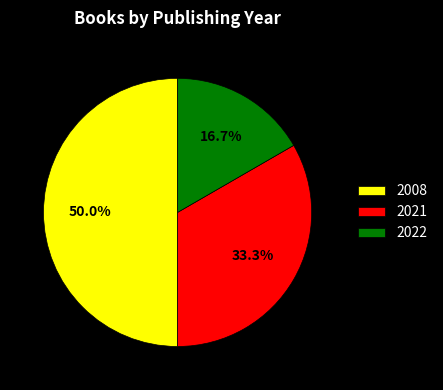

How many segments does this pie chart have?

3